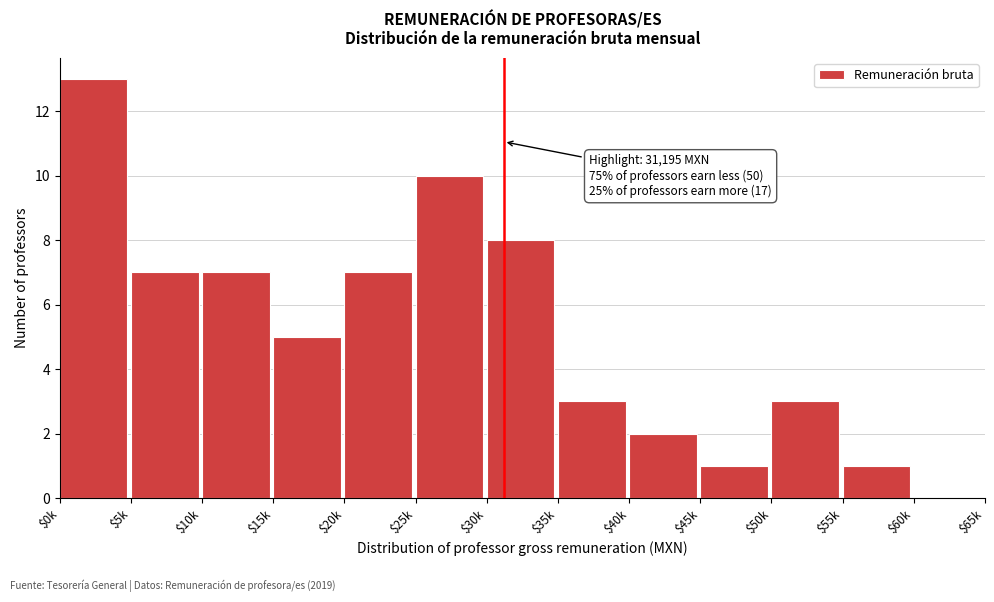

What is the sum of all values?

67